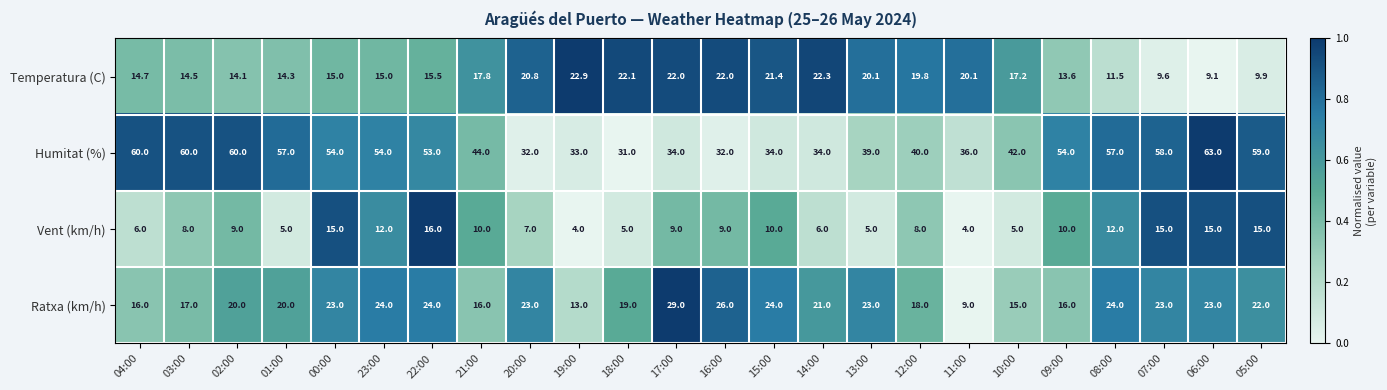

What is the sum of the Vent (km/h) values at 06:00 and 21:00?

25.0